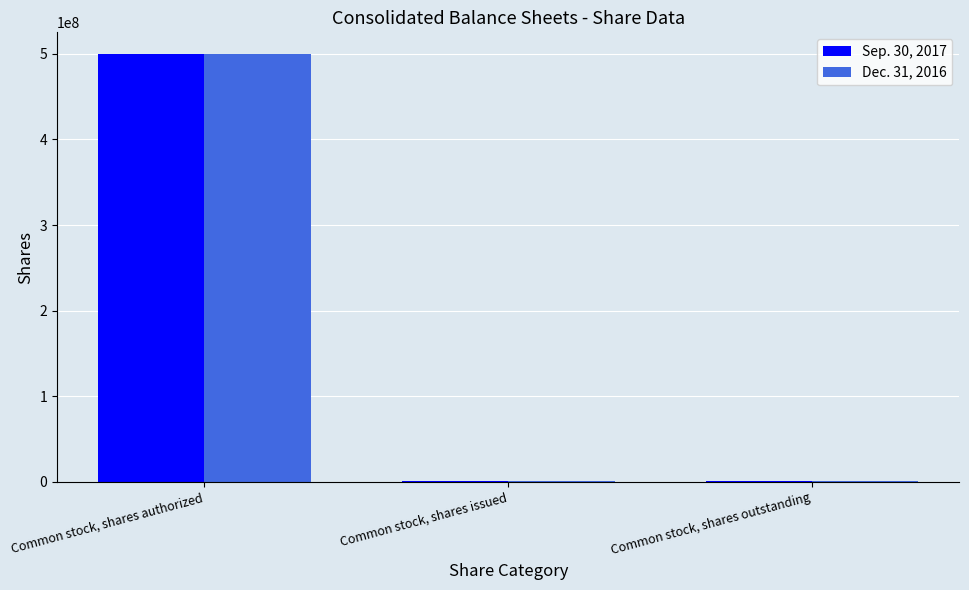

What is the sum of the Dec. 31, 2016 values at Common stock, shares issued and Common stock, shares outstanding?

1570382